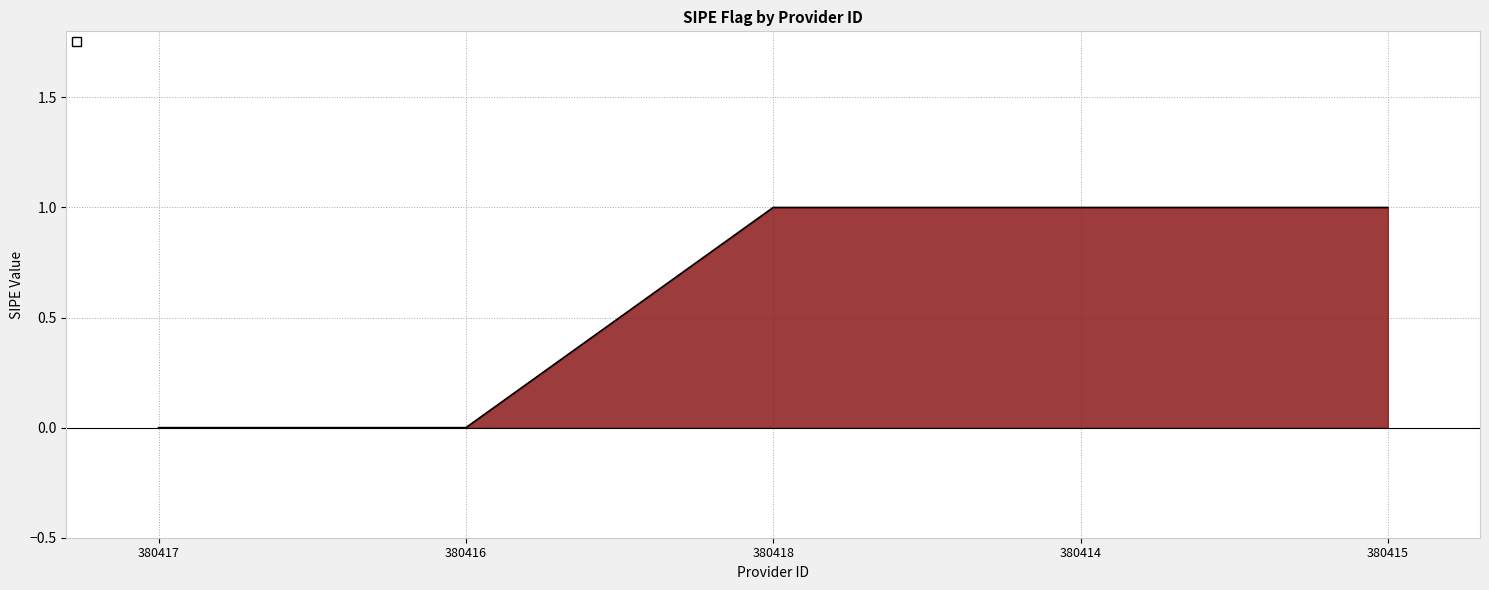

What is the sum of all values?

3